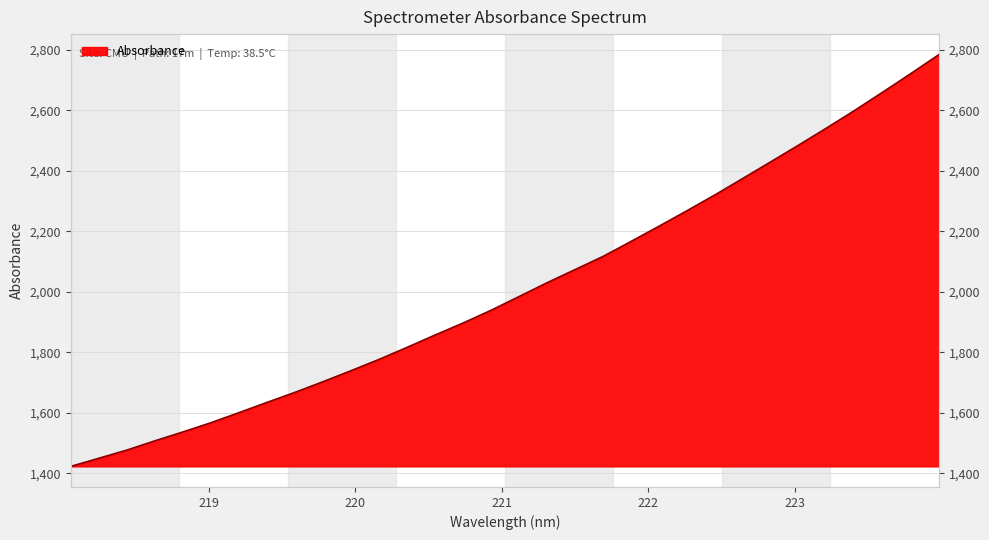

What is the minimum value shown in the chart?

1422.7